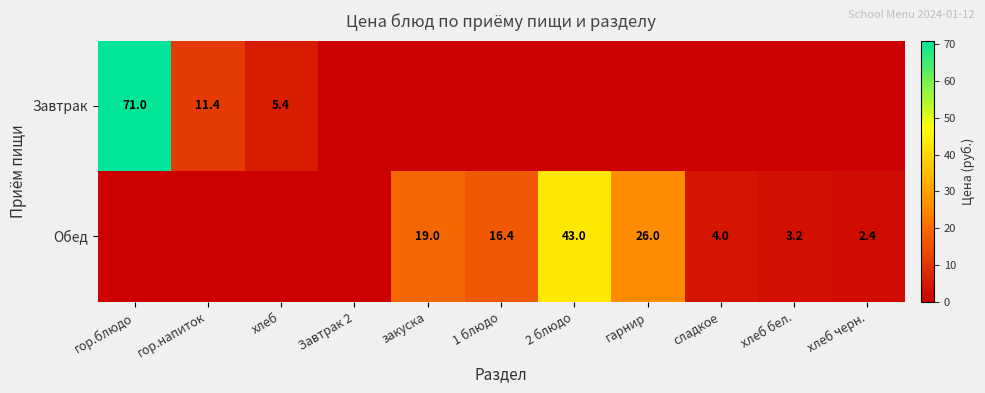

Which label corresponds to the largest value in the chart?

гор.блюдо